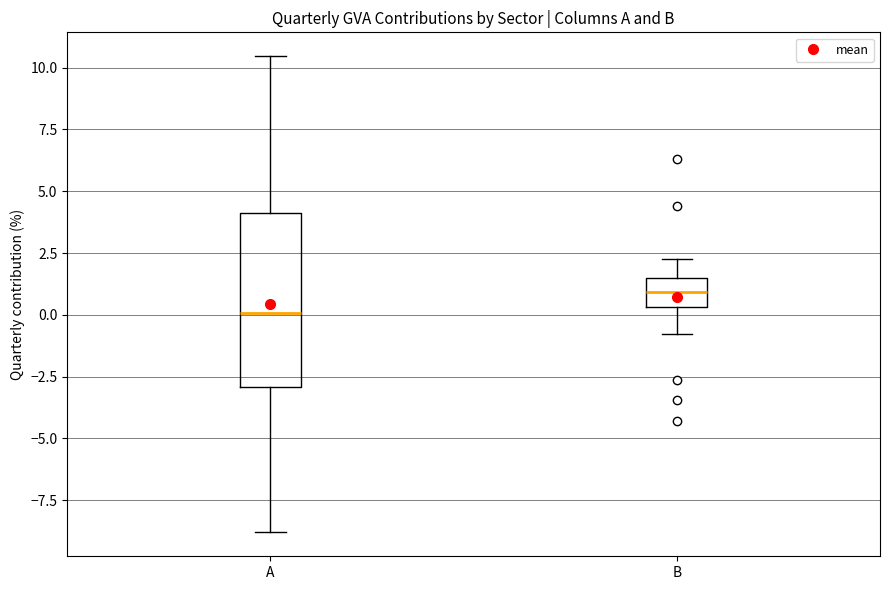

Reading left to right, transcribe this box plot: for each box, give where its median line is, the range the box spans, and where its two whiskers end, as read against the y-axis. The values are not printed on the chart, so give them approximately, as read against the axis.

A: median 0.0, box -3.0 to 4.0, whiskers -9.0 to 10.5
B: median 1.0, box 0.5 to 1.5, whiskers -1.0 to 2.5